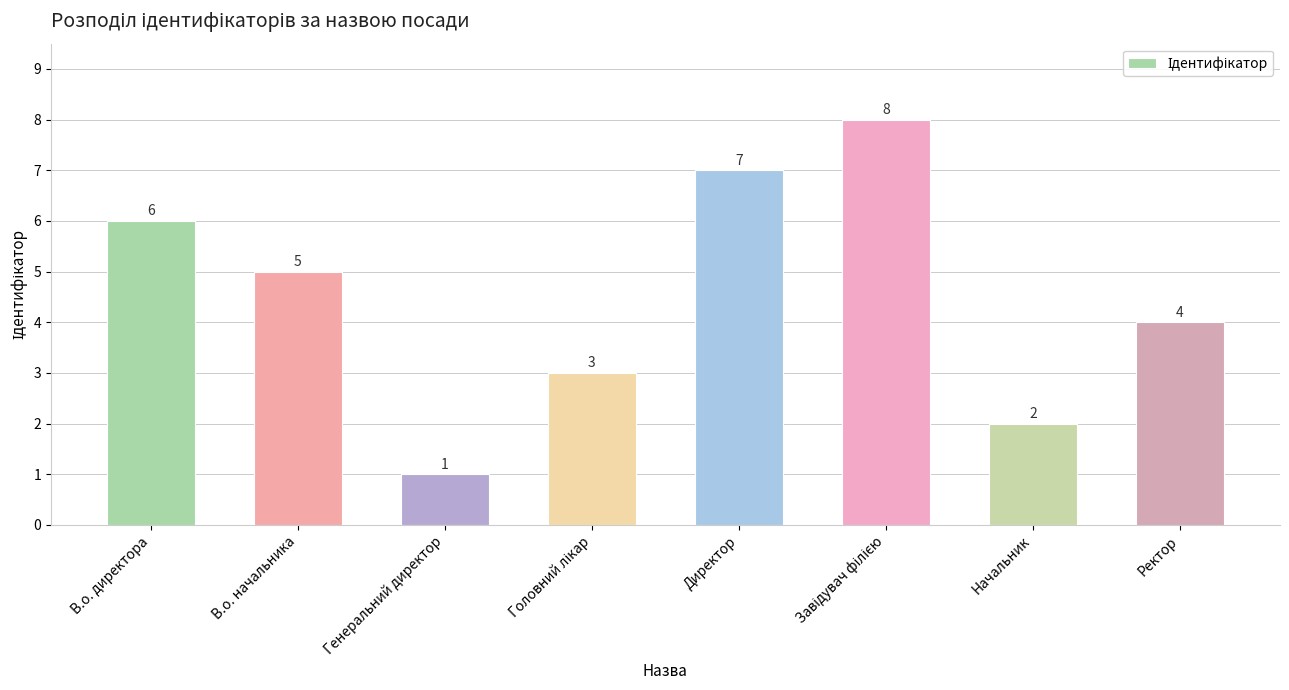

Count the number of data series in this chart.

1